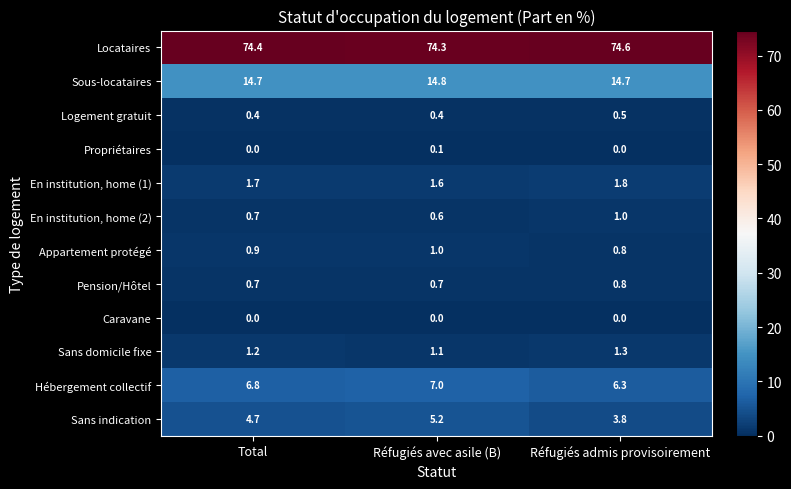

List the labels in order of Hébergement collectif value, smallest first.

Réfugiés admis provisoirement, Total, Réfugiés avec asile (B)